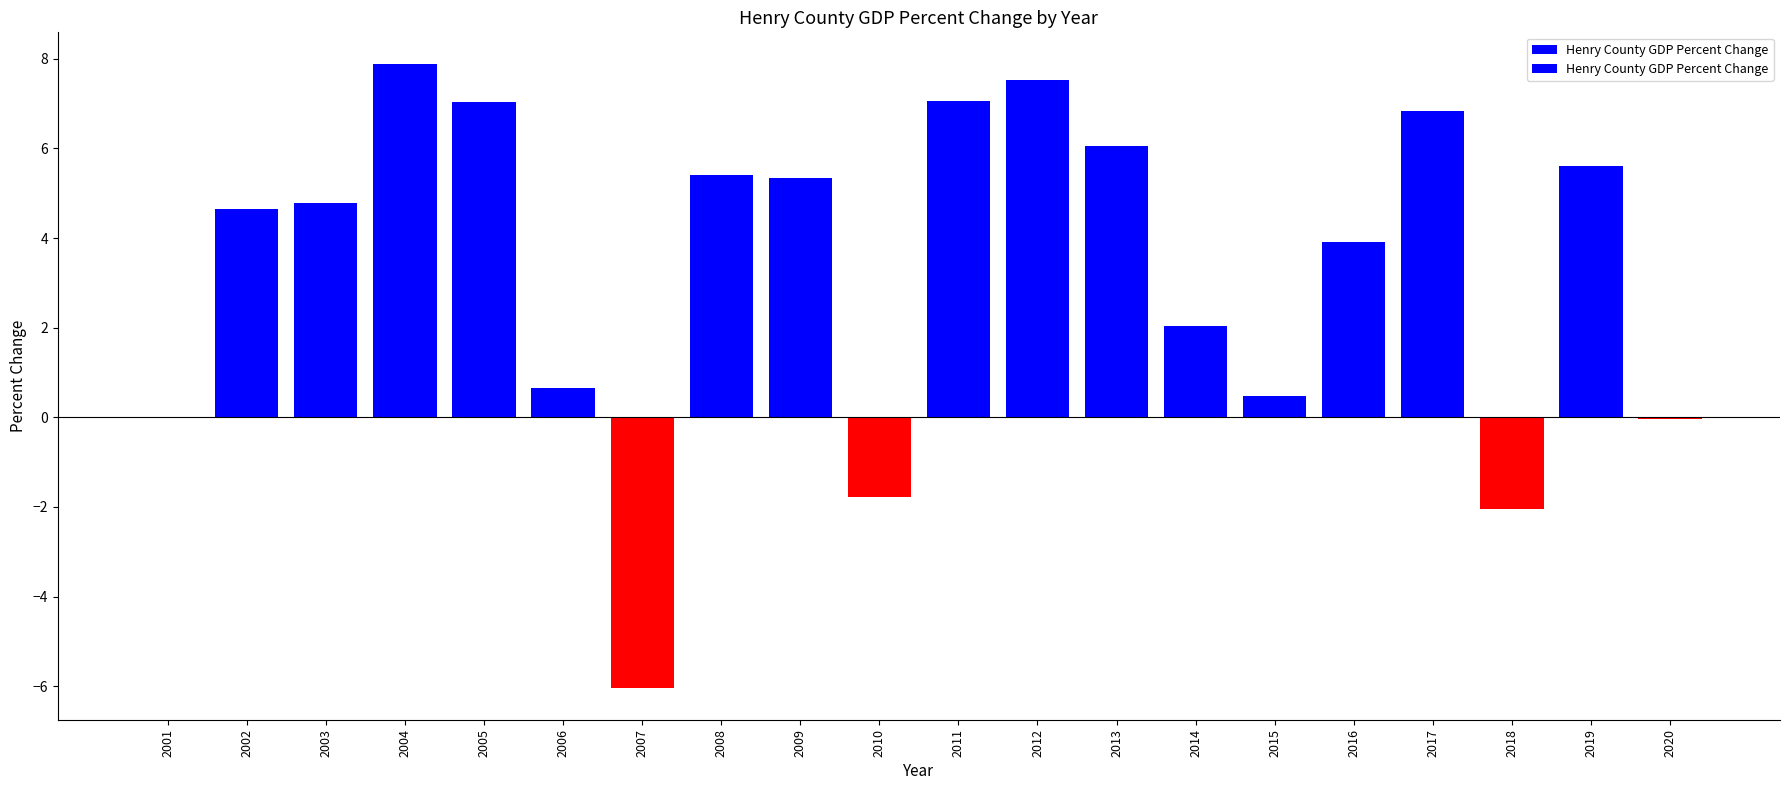

Is it true that the value at 2012 is 7.5?

True